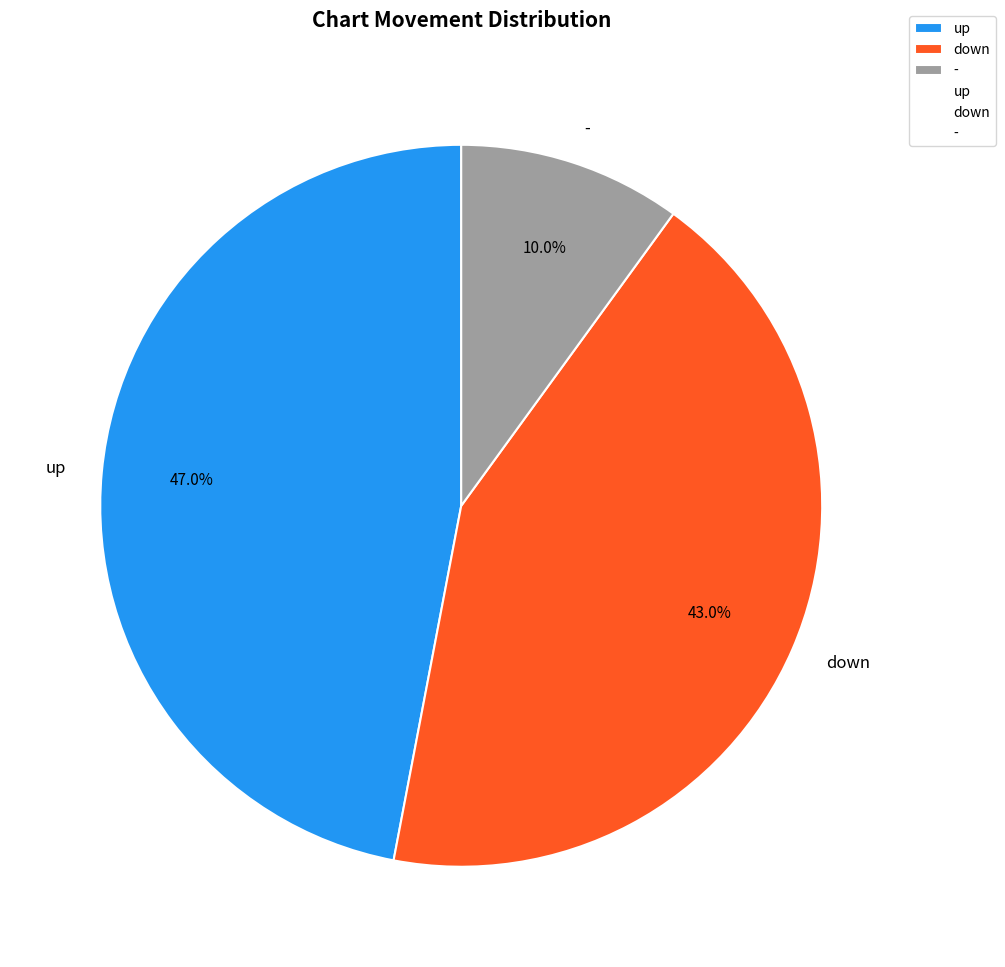

To the nearest percent, what is the difference between the - and down slice percentages?

33%